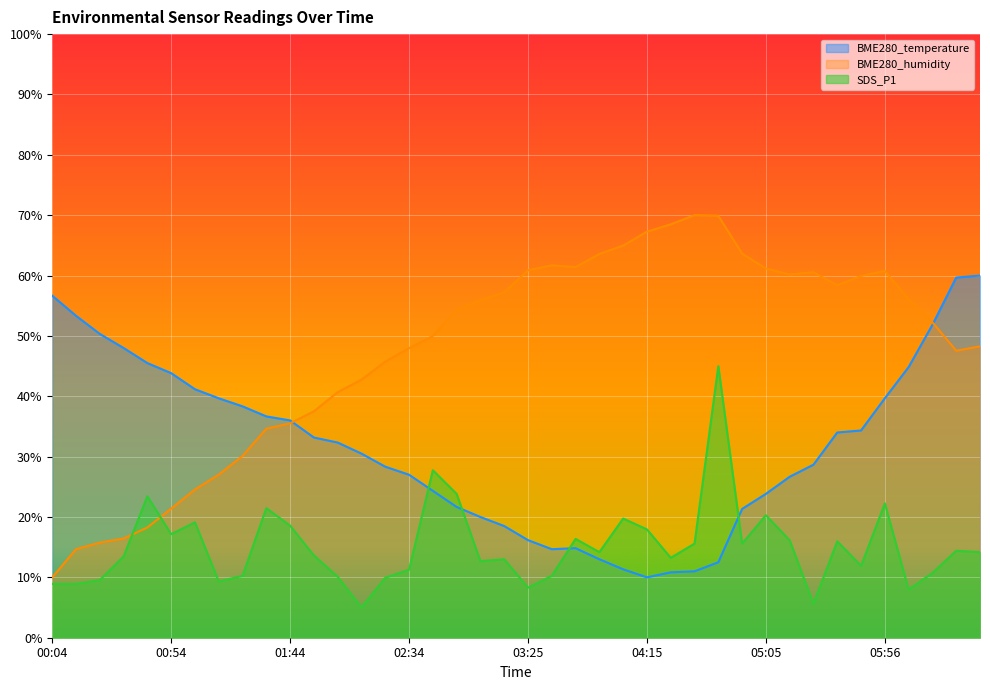

How many lines are shown in the chart?

3